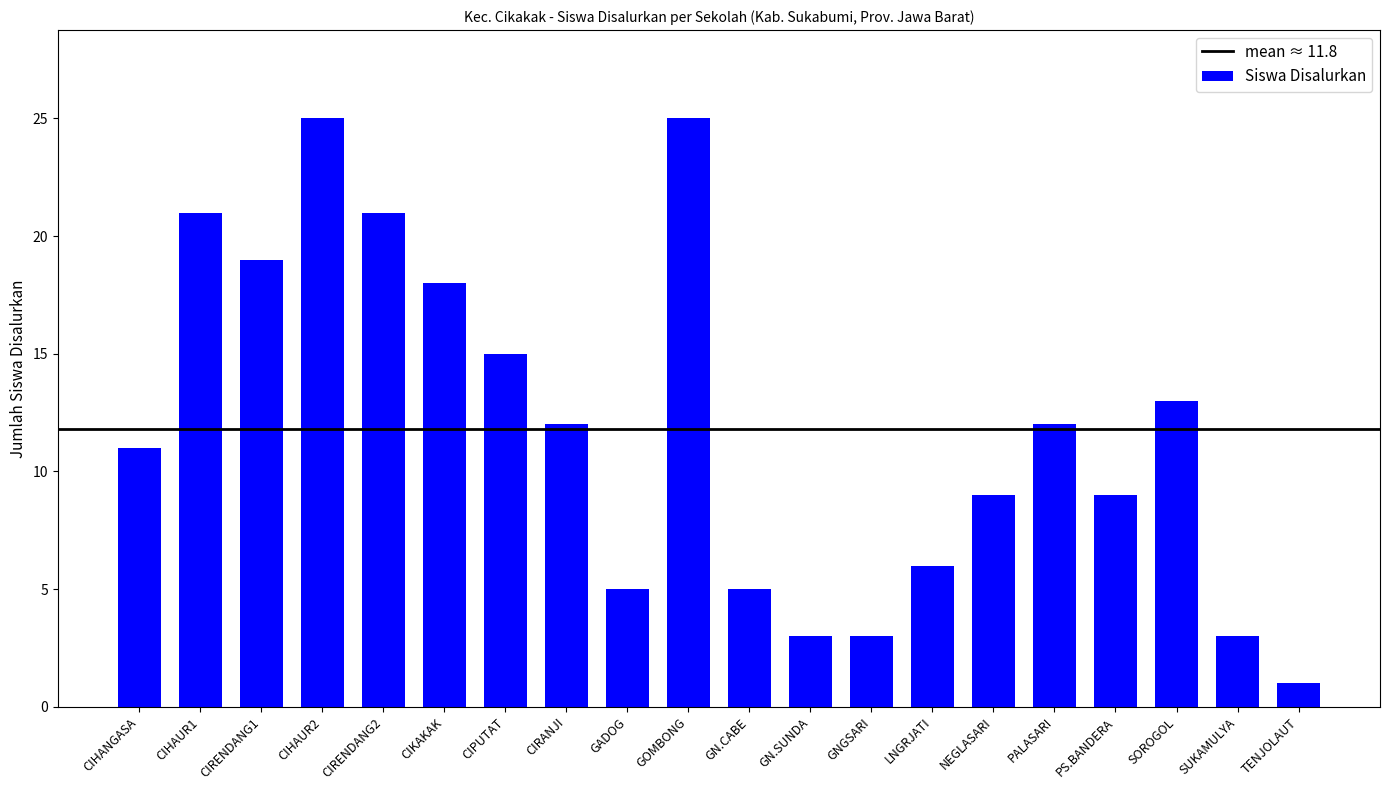

At which label is the value closest to 13?

SOROGOL